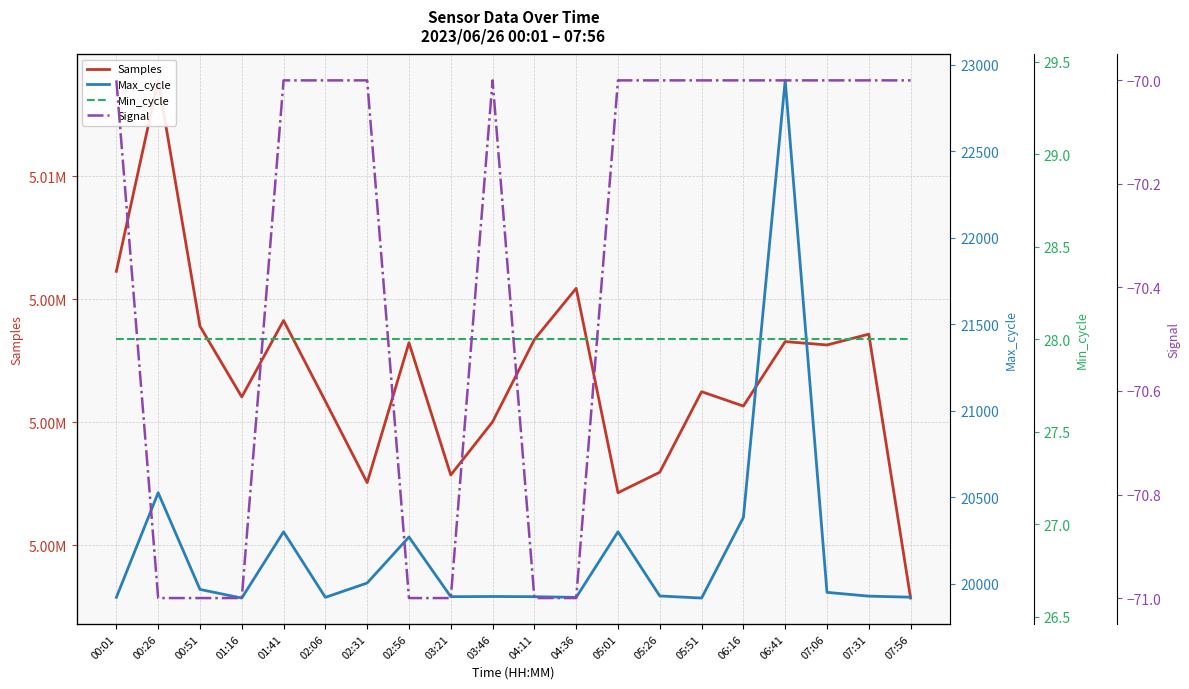

What is the label of the 7th point from the left?

02:31